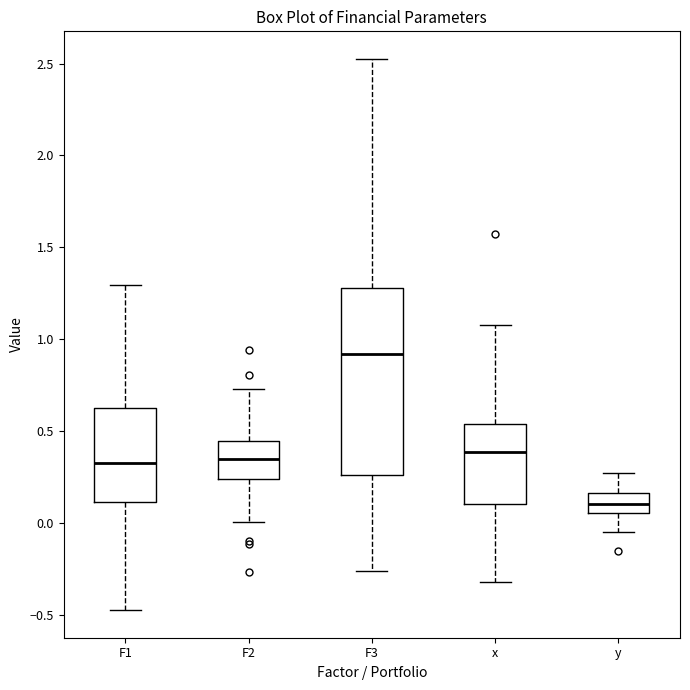

Reading left to right, read every box against the y-axis: the position of its median line, the range the box covers, and the ends of its whiskers. The values are not printed on the chart, so give them approximately, as read against the axis.

F1: median 0.35, box 0.10 to 0.60, whiskers -0.50 to 1.30
F2: median 0.35, box 0.25 to 0.45, whiskers 0.00 to 0.75
F3: median 0.90, box 0.25 to 1.30, whiskers -0.25 to 2.55
x: median 0.40, box 0.10 to 0.55, whiskers -0.30 to 1.10
y: median 0.10, box 0.05 to 0.15, whiskers -0.05 to 0.25